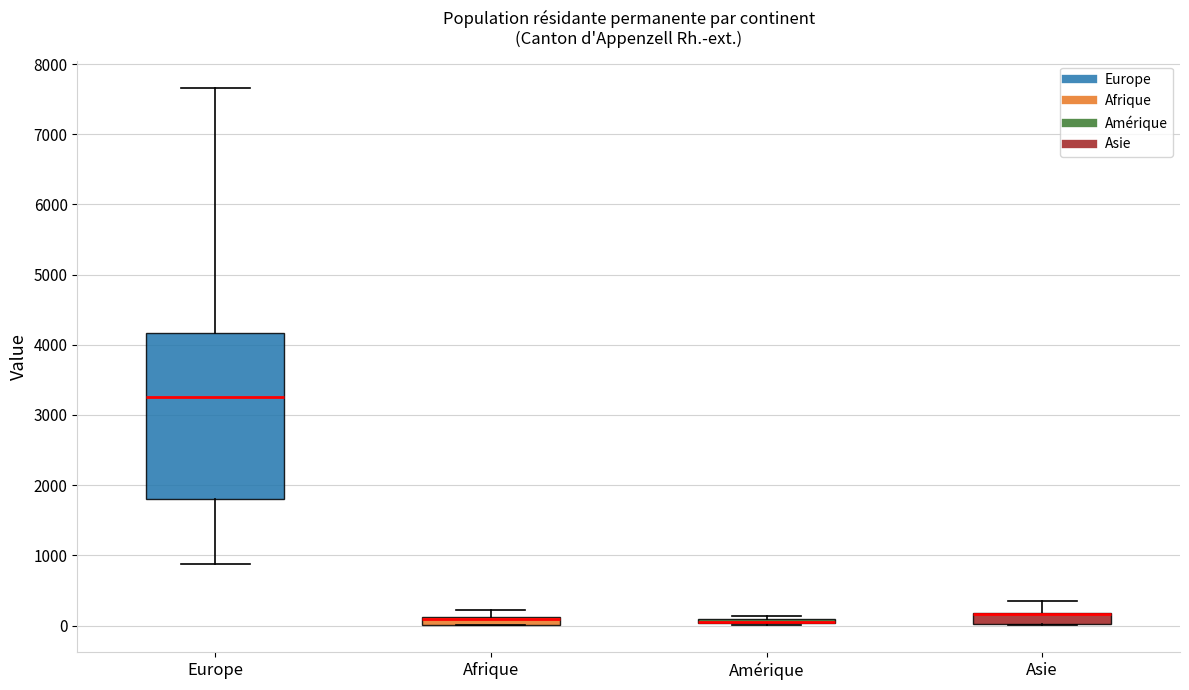

Where does the median line of the box for Europe sit on the y-axis? The values are not printed on the chart, so give them approximately, as read against the axis.

3300